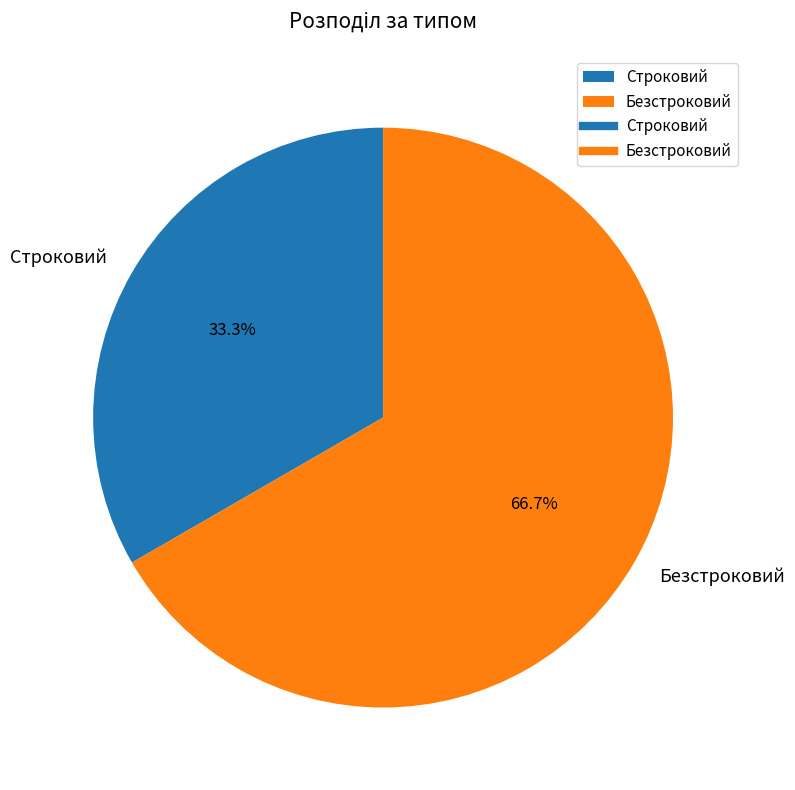

To the nearest percent, what is the combined percentage of Безстроковий and Строковий?

100%